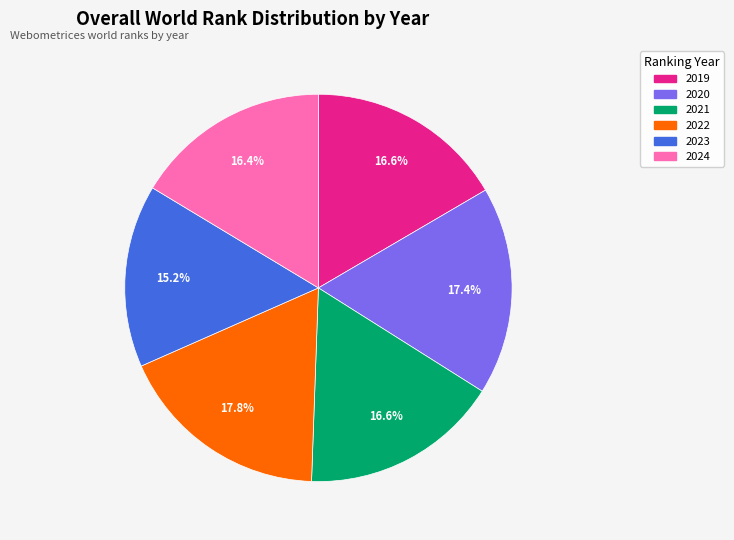

The 2019 slice represents 17% of the pie. True or false?

True